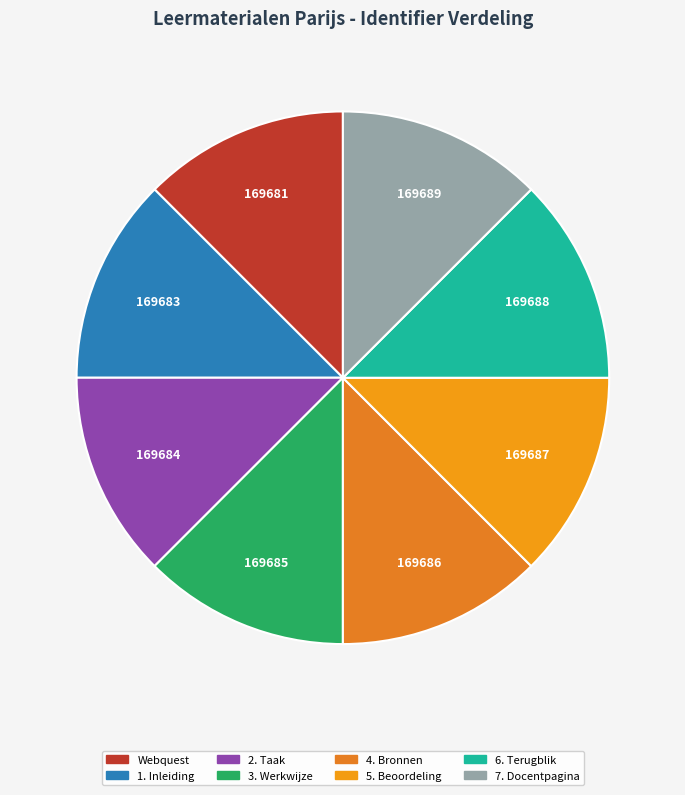

Is it true that 7. Docentpagina is 13% of the pie?

True